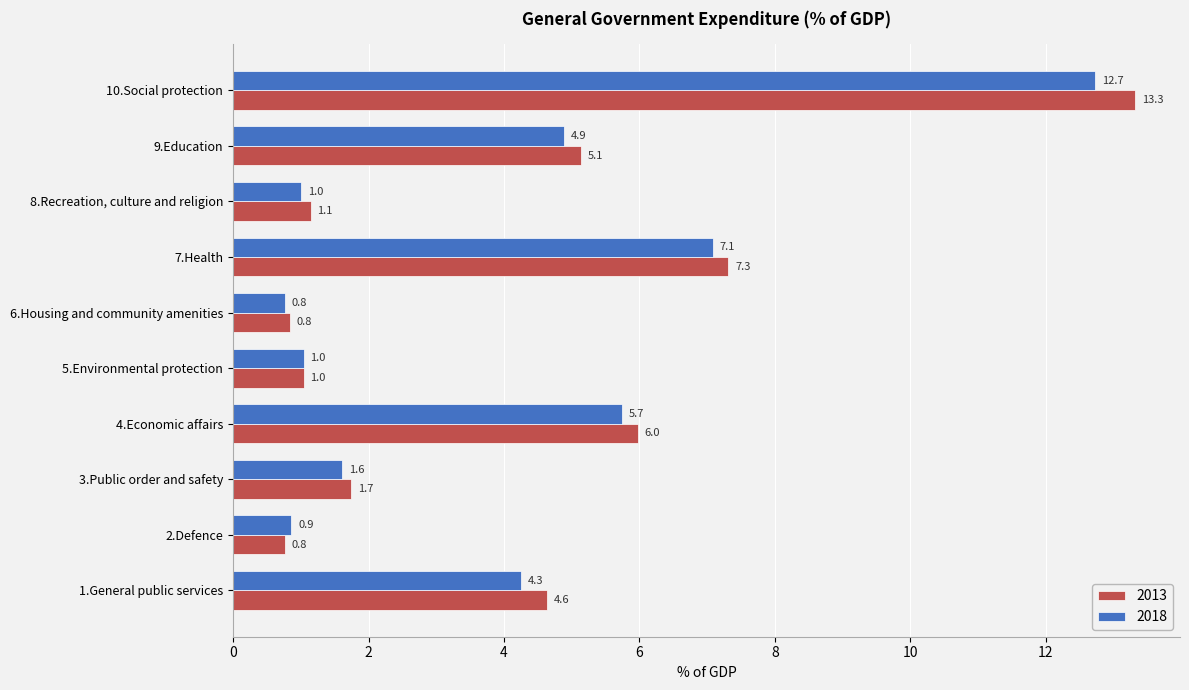

At which category is the sum across all series the highest?

10.Social protection